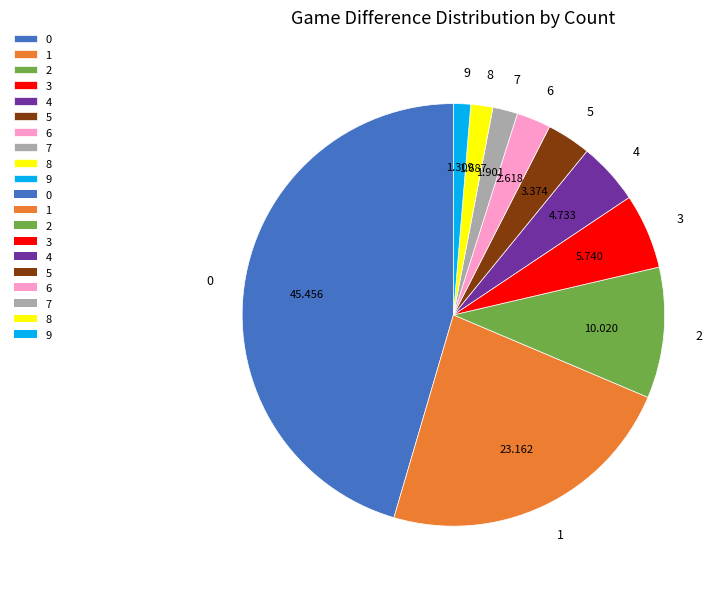

Is there a majority slice in this chart?

No